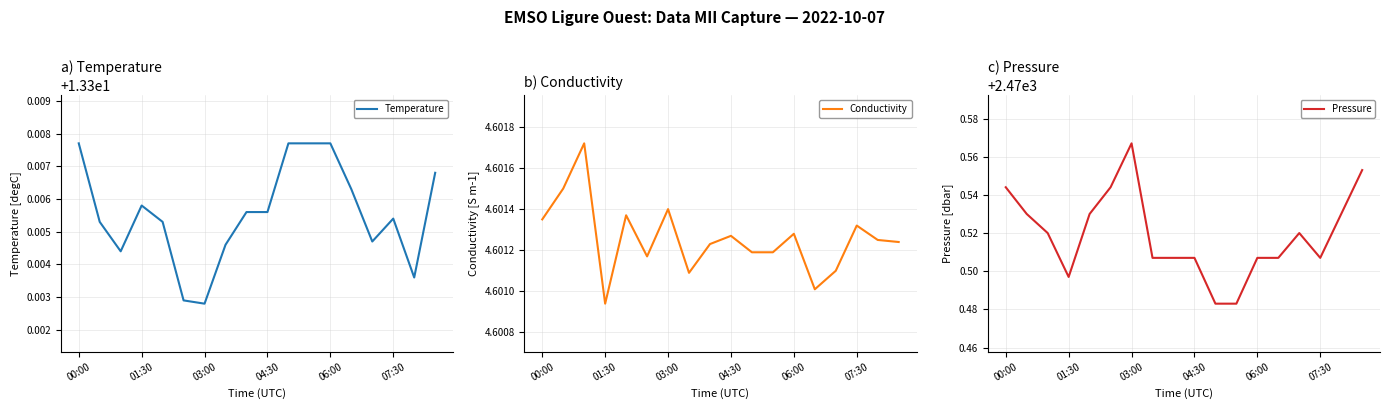

At which label does Pressure reach its peak?

03:00